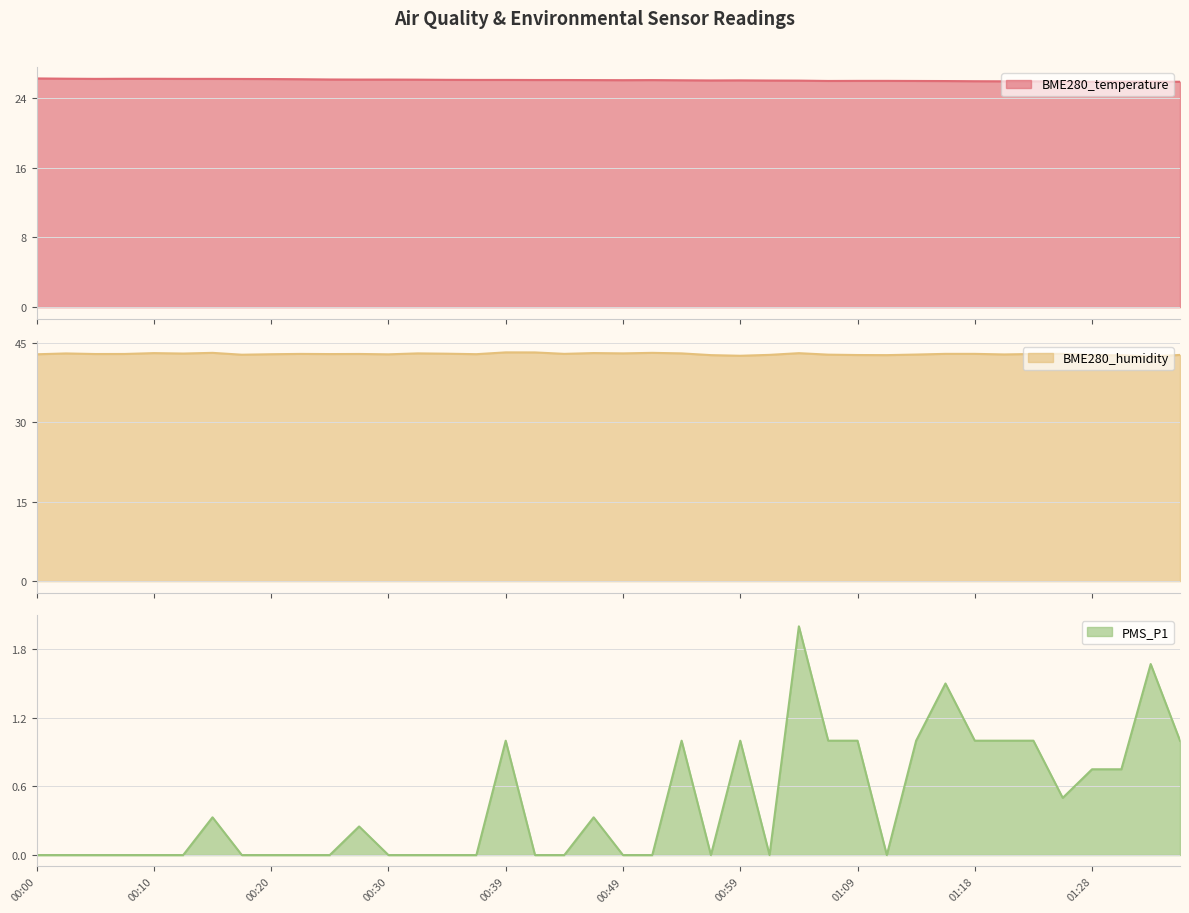

Does the chart display data point markers on the line(s)?

No